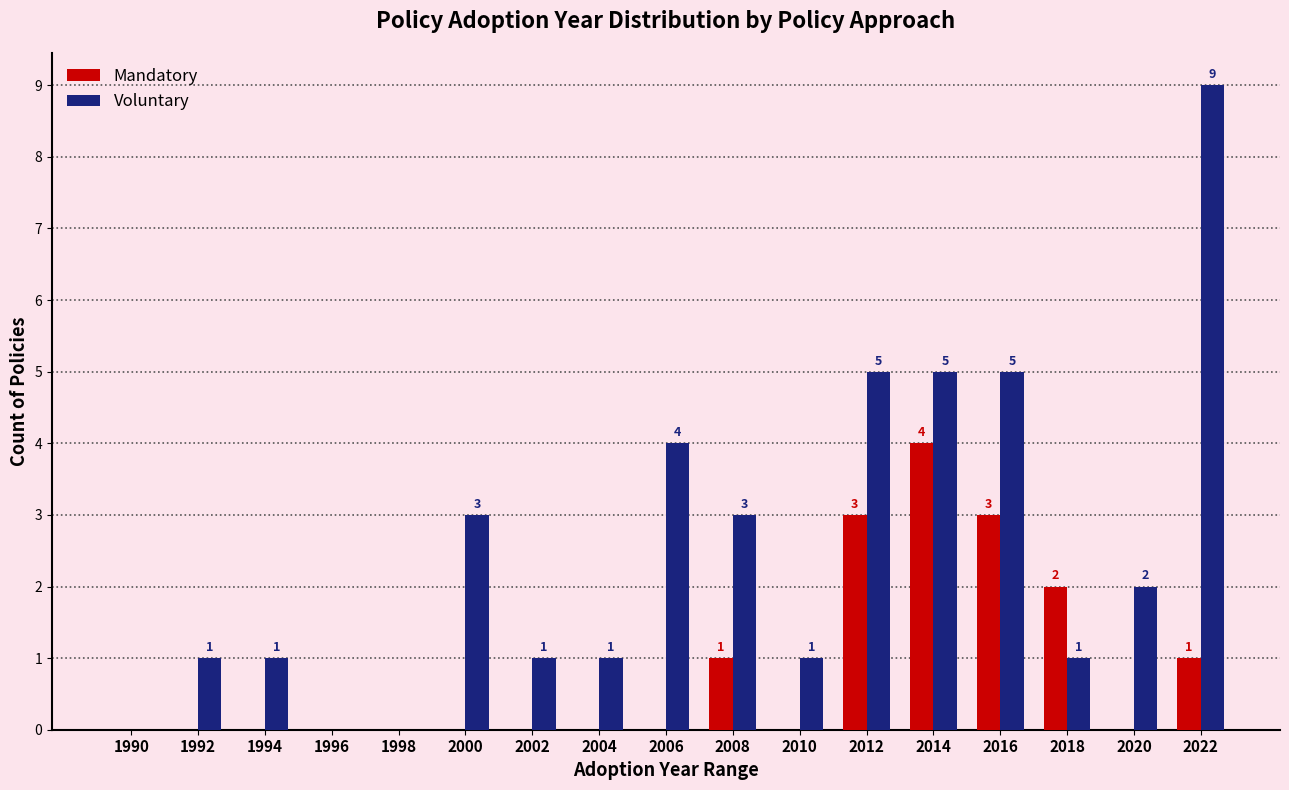

At which label does Mandatory reach its peak?

2014